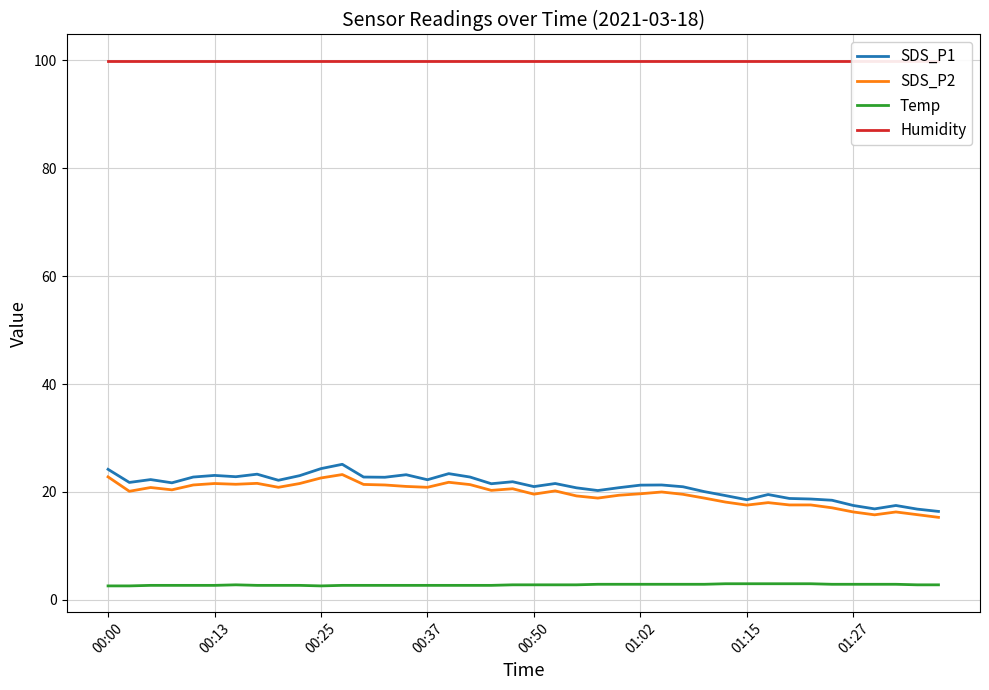

Reading left to right, transcribe all the data shown in this chart.

SDS_P1: 24.2	21.8	22.3	21.7	22.8	23.1	22.8	23.3	22.2	23.0	24.3	25.1	22.8	22.7	23.2	22.3	23.4	22.8	21.5	21.9	21.0	21.6	20.8	20.3	20.8	21.3	21.3	21.0	20.1	19.3	18.6	19.5	18.8	18.7	18.5	17.5	16.9	17.5	16.8	16.4
SDS_P2: 22.8	20.1	20.8	20.4	21.3	21.6	21.4	21.6	20.9	21.6	22.6	23.2	21.4	21.3	21.0	20.9	21.8	21.4	20.3	20.6	19.6	20.2	19.3	18.9	19.4	19.7	20.0	19.6	18.9	18.1	17.6	18.0	17.6	17.6	17.1	16.3	15.8	16.3	15.8	15.3
Temp: 2.6	2.6	2.7	2.7	2.7	2.7	2.8	2.7	2.7	2.7	2.6	2.7	2.7	2.7	2.7	2.7	2.7	2.7	2.7	2.8	2.8	2.8	2.8	2.9	2.9	2.9	2.9	2.9	2.9	3.0	3.0	3.0	3.0	3.0	2.9	2.9	2.9	2.9	2.8	2.8
Humidity: 99.9	99.9	99.9	99.9	99.9	99.9	99.9	99.9	99.9	99.9	99.9	99.9	99.9	99.9	99.9	99.9	99.9	99.9	99.9	99.9	99.9	99.9	99.9	99.9	99.9	99.9	99.9	99.9	99.9	99.9	99.9	99.9	99.9	99.9	99.9	99.9	99.9	99.9	99.9	99.9